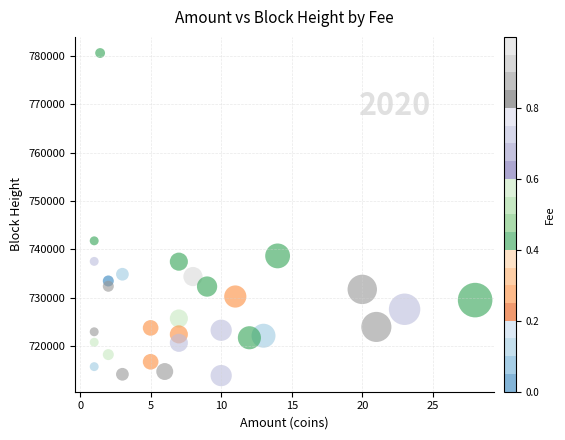

What is the range of Y values (max minus min)?

66614